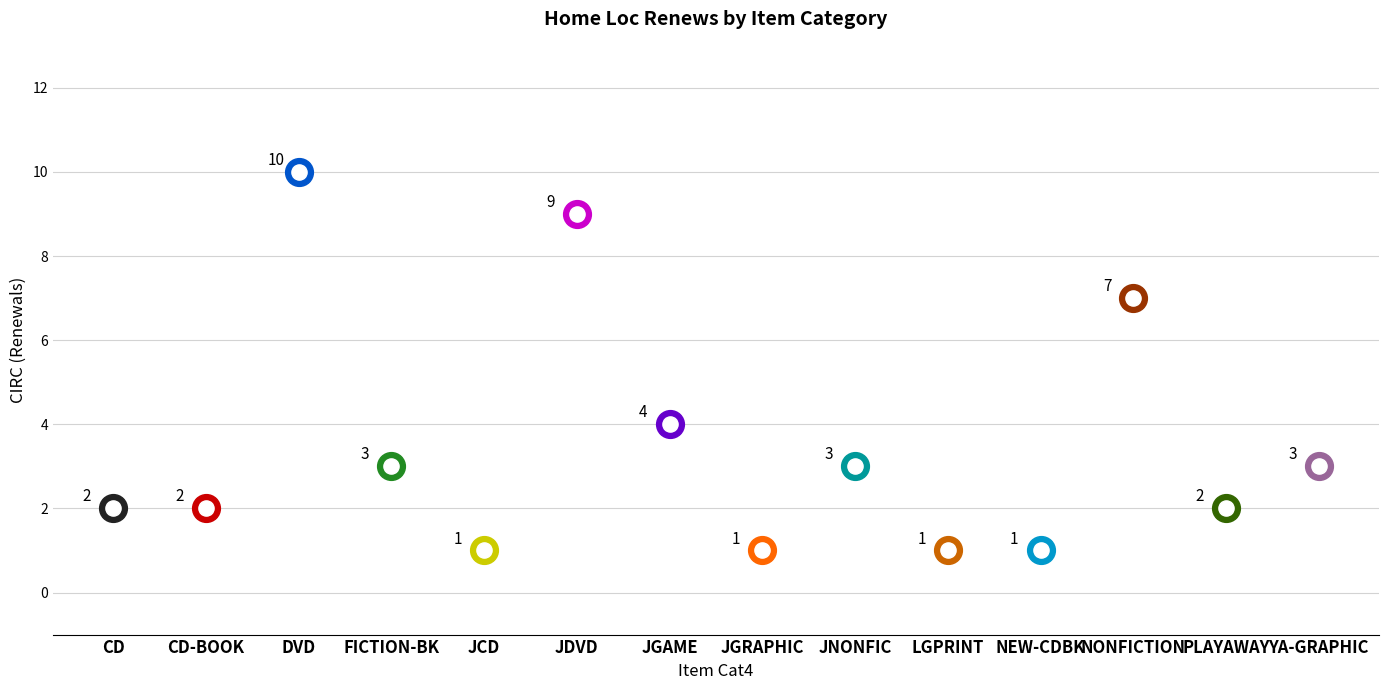

What is the ratio of the value at CD-BOOK to the value at JGRAPHIC?

2.0